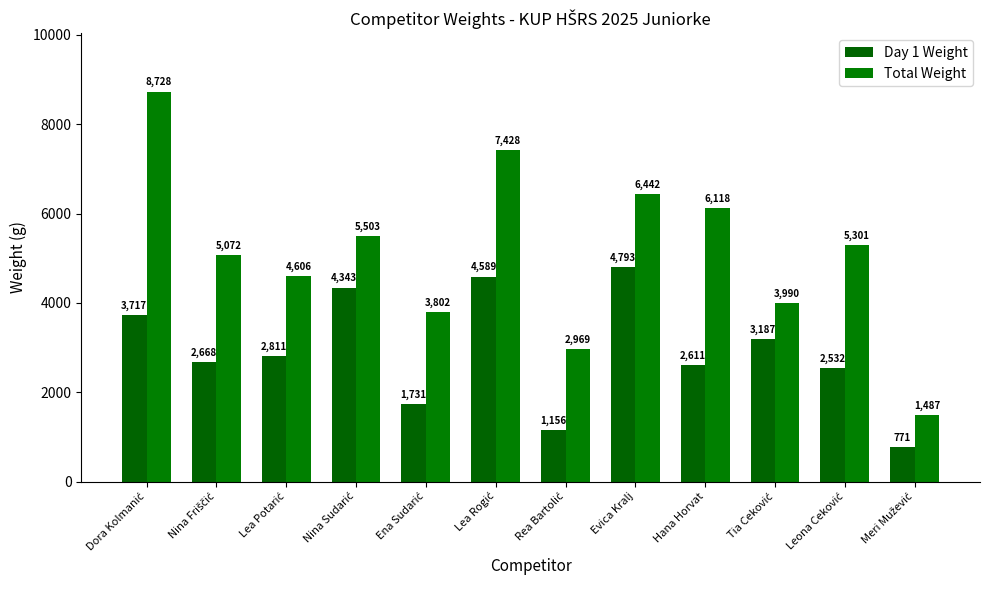

At which category is the sum across all series the highest?

Dora Kolmanić